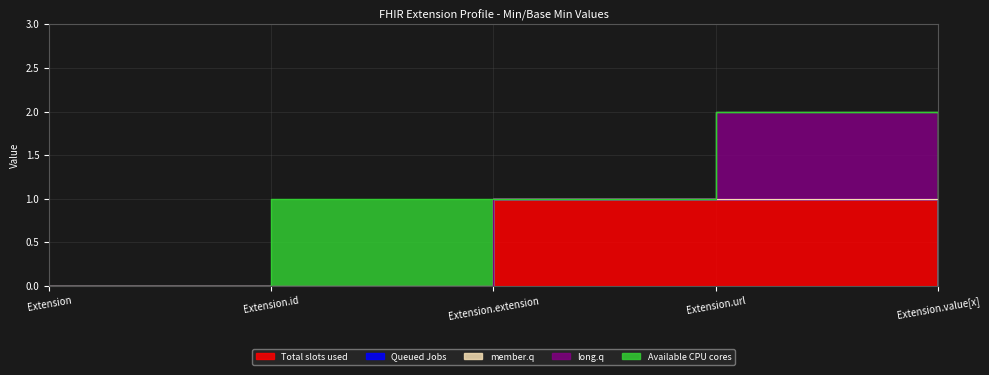

Between Extension.extension and Extension.url, which series saw the biggest shift?

long.q